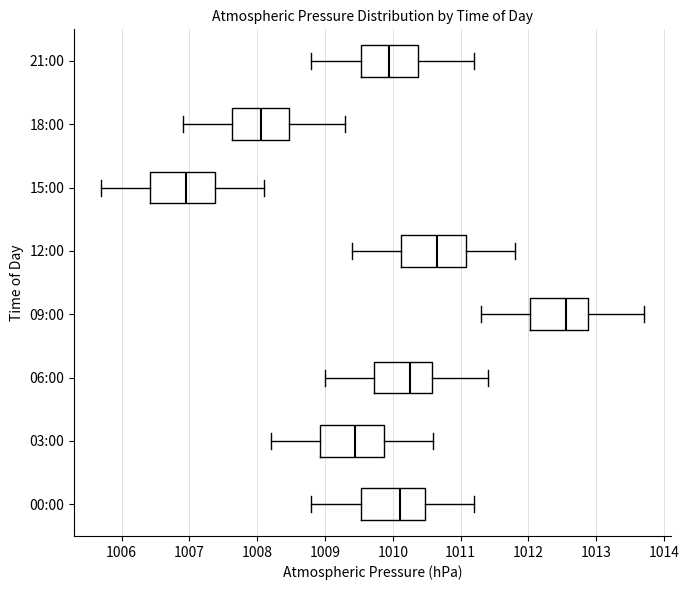

Where does the right whisker of the box for 15:00 end on the x-axis? The values are not printed on the chart, so give them approximately, as read against the axis.

1008.1